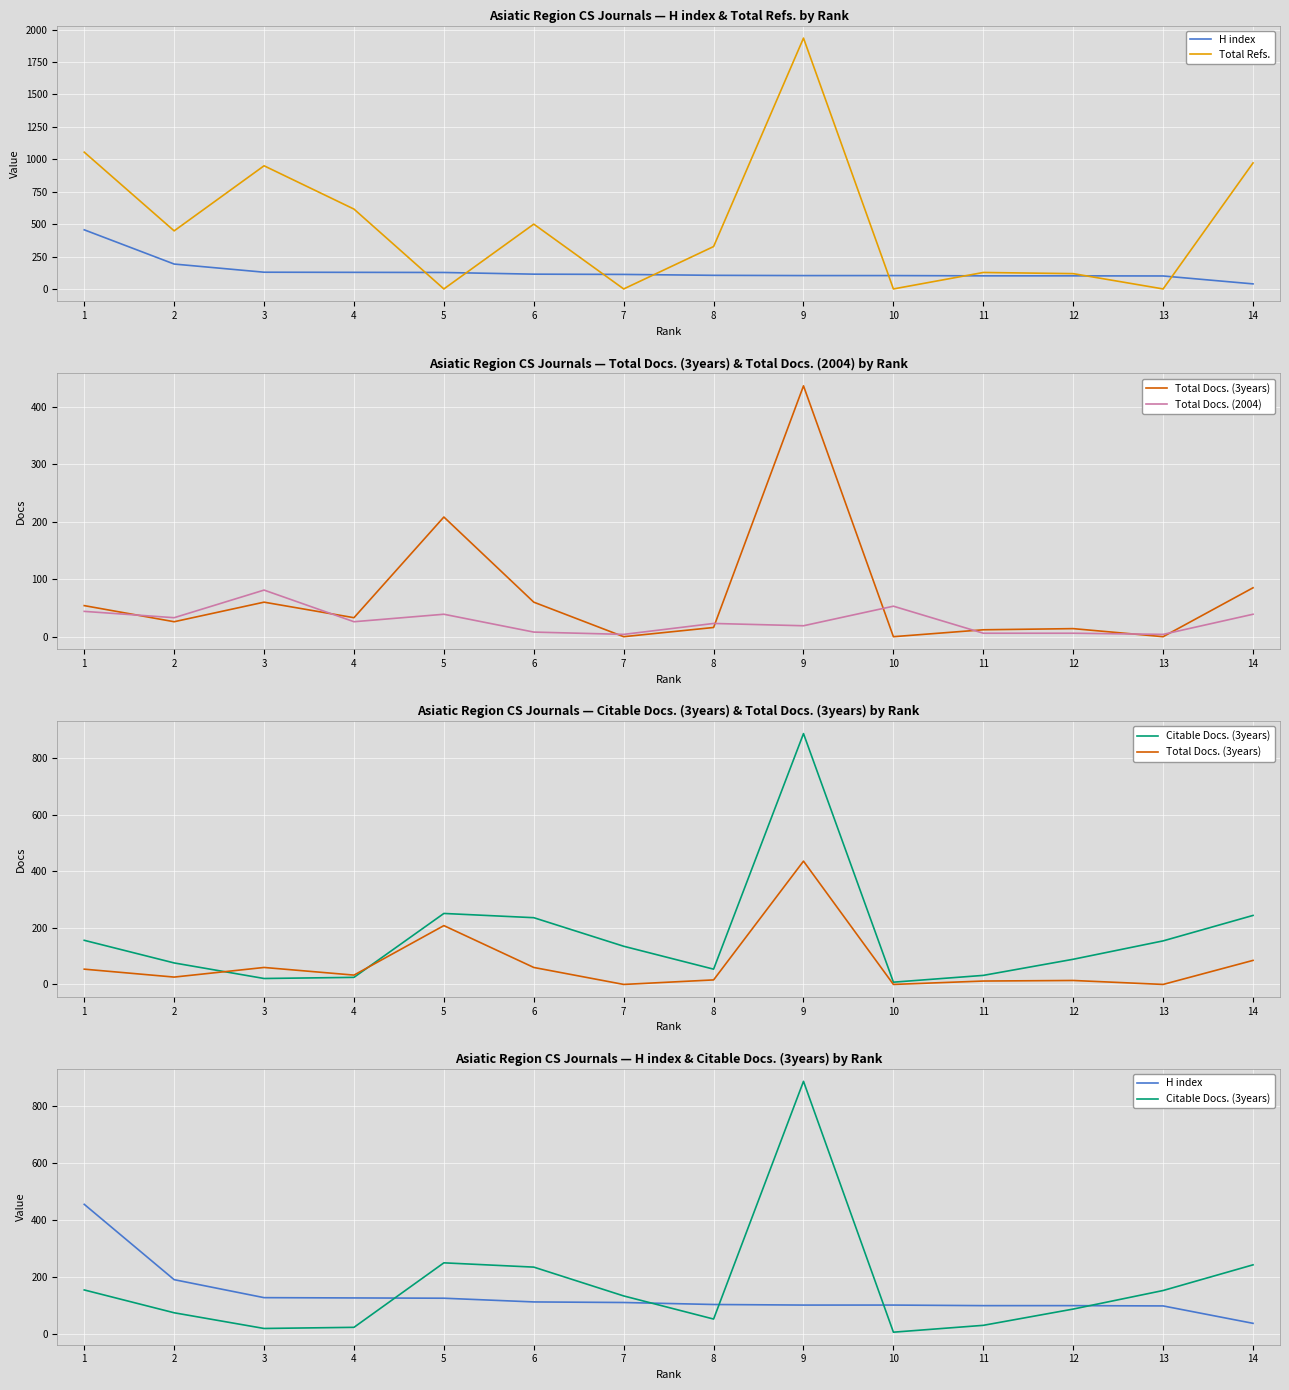

What is the sum of all H index values?

1910